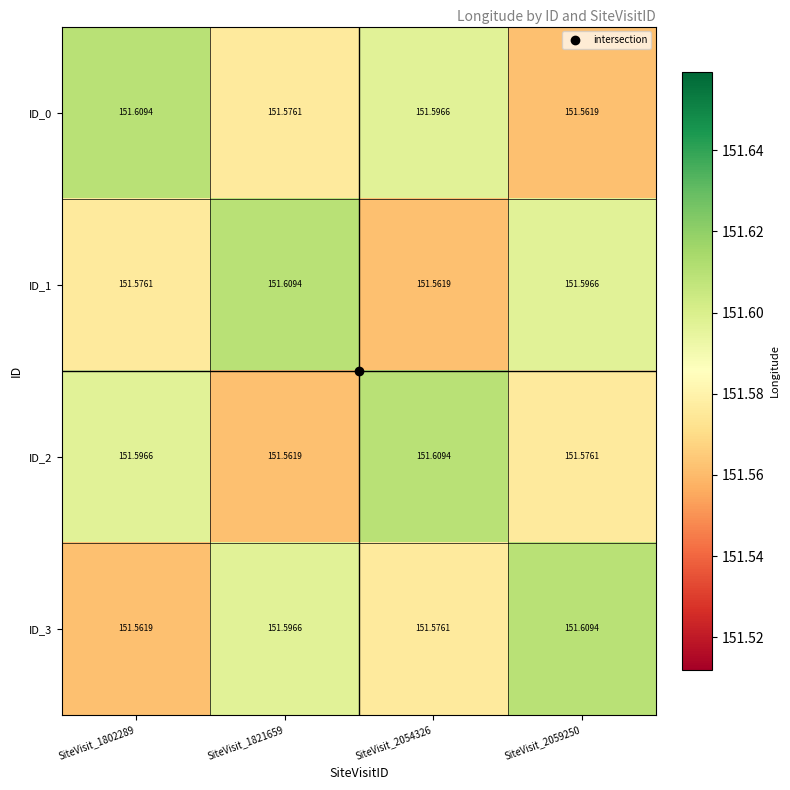

Is the value of ID_0 at SiteVisit_2054326 greater than the value of ID_1 at SiteVisit_1821659?

No